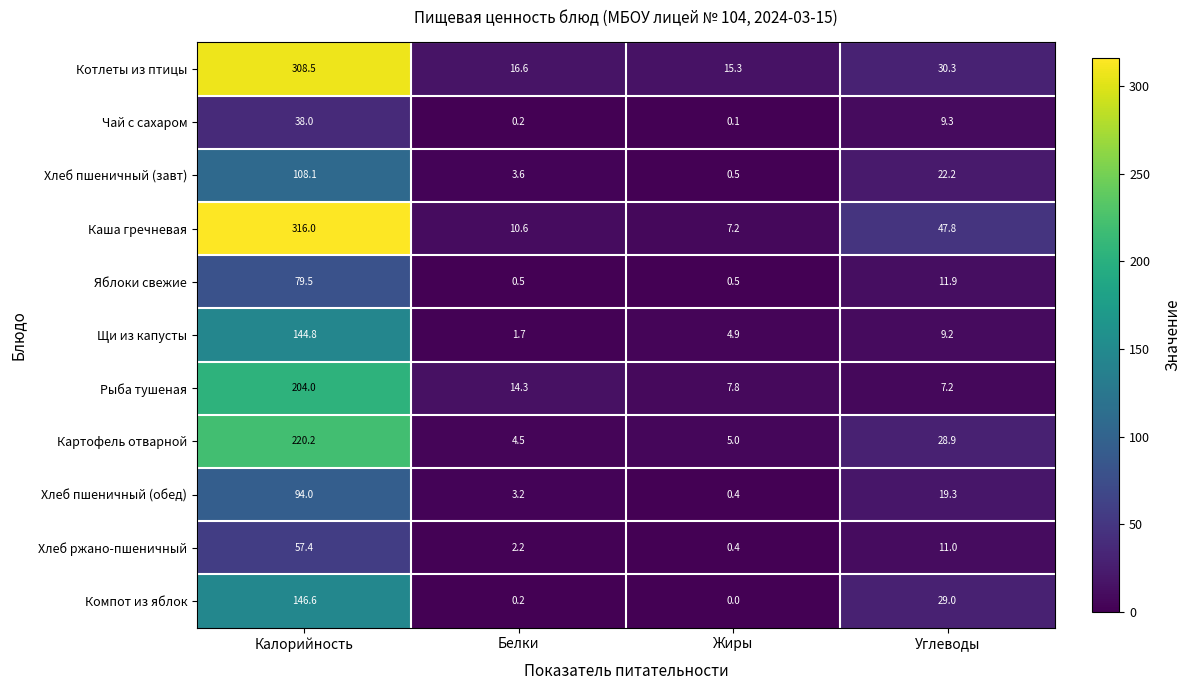

Which series changed the most between Жиры and Углеводы?

Каша гречневая